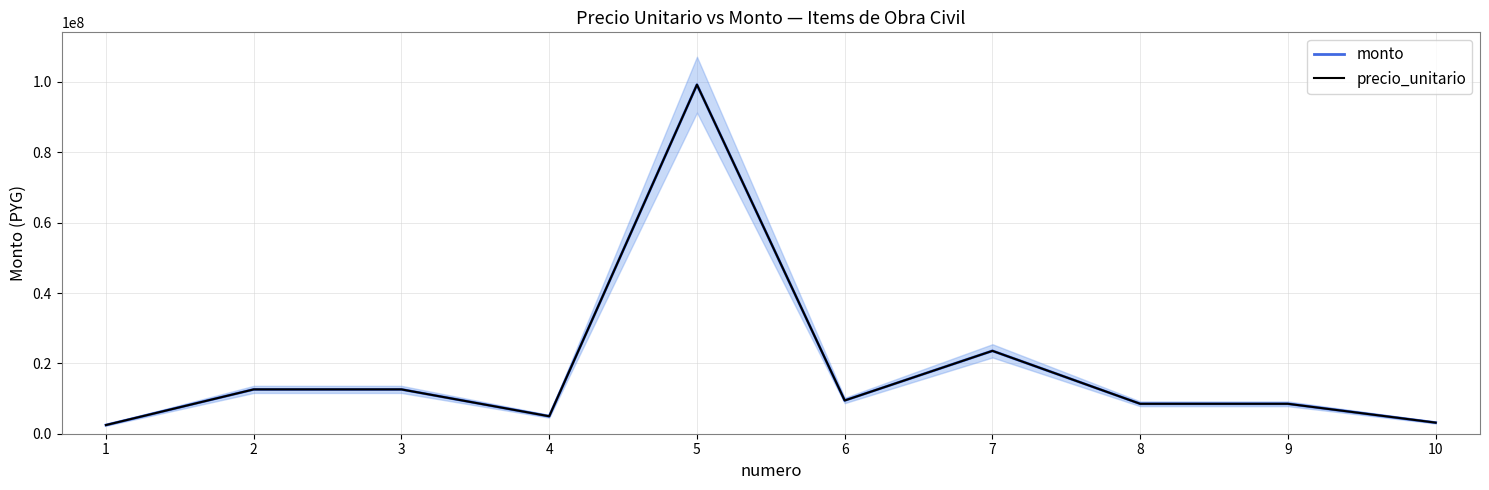

At which category is the sum across all series the highest?

5